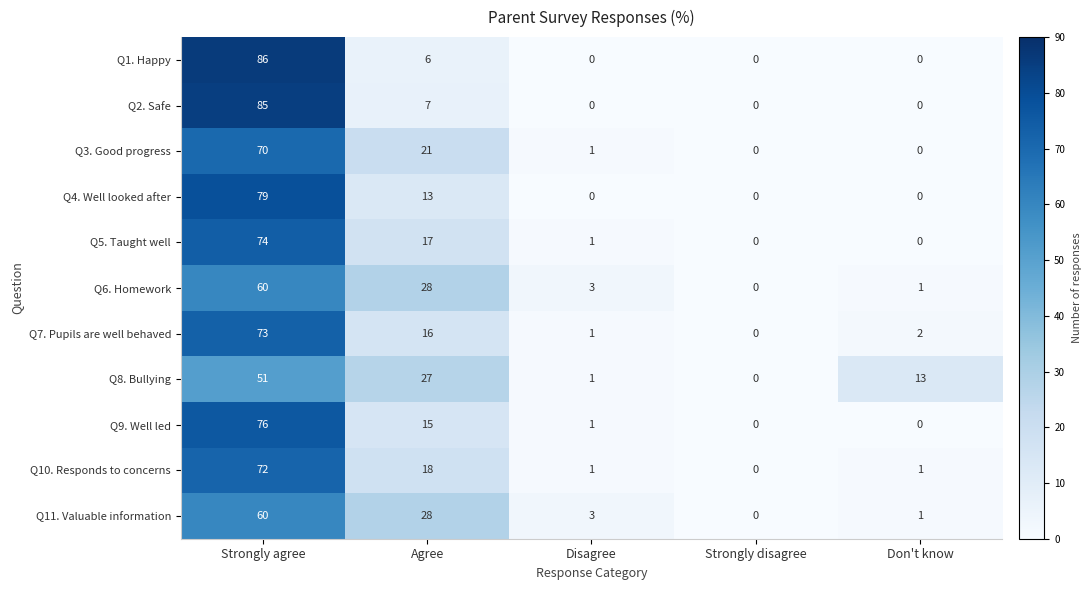

How many values in Q2. Safe are above zero?

2